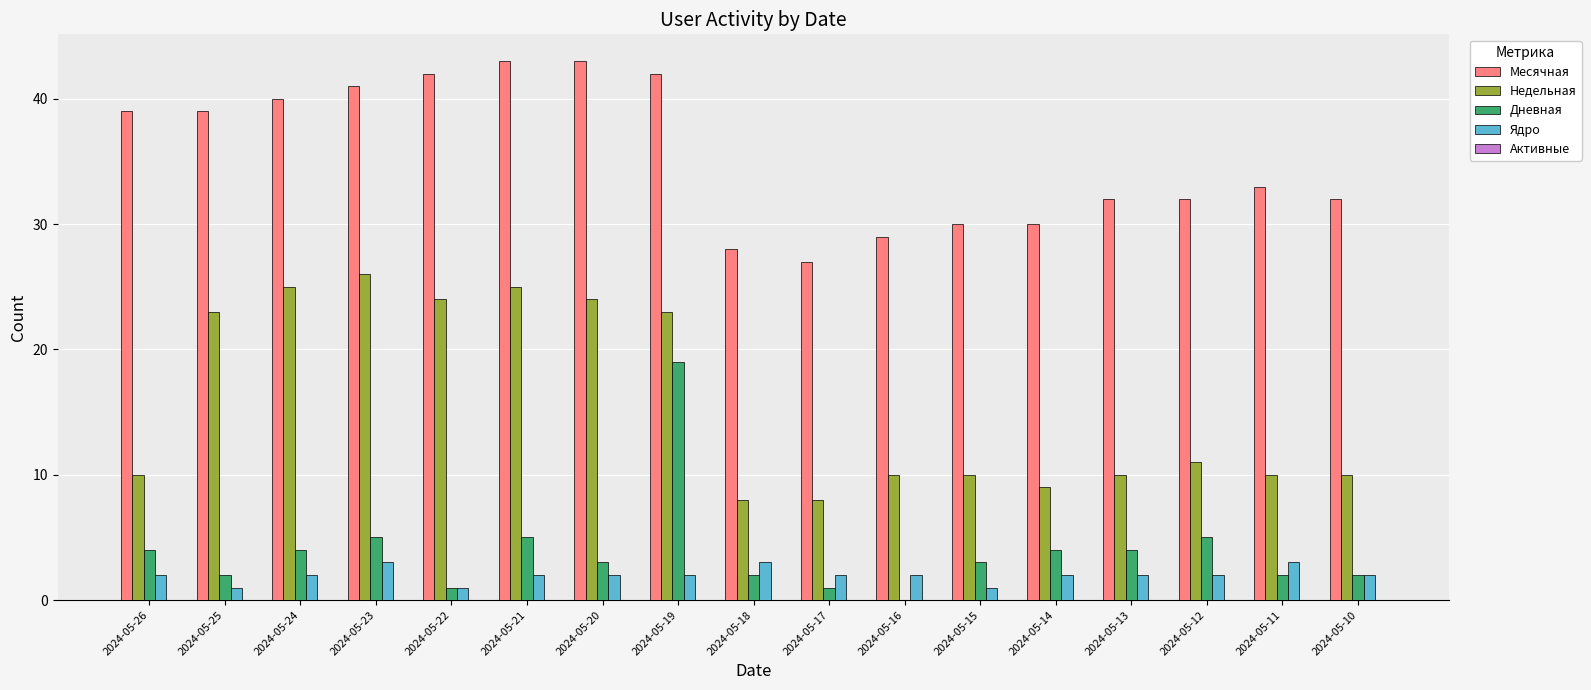

Which series has the largest total across all categories?

Месячная